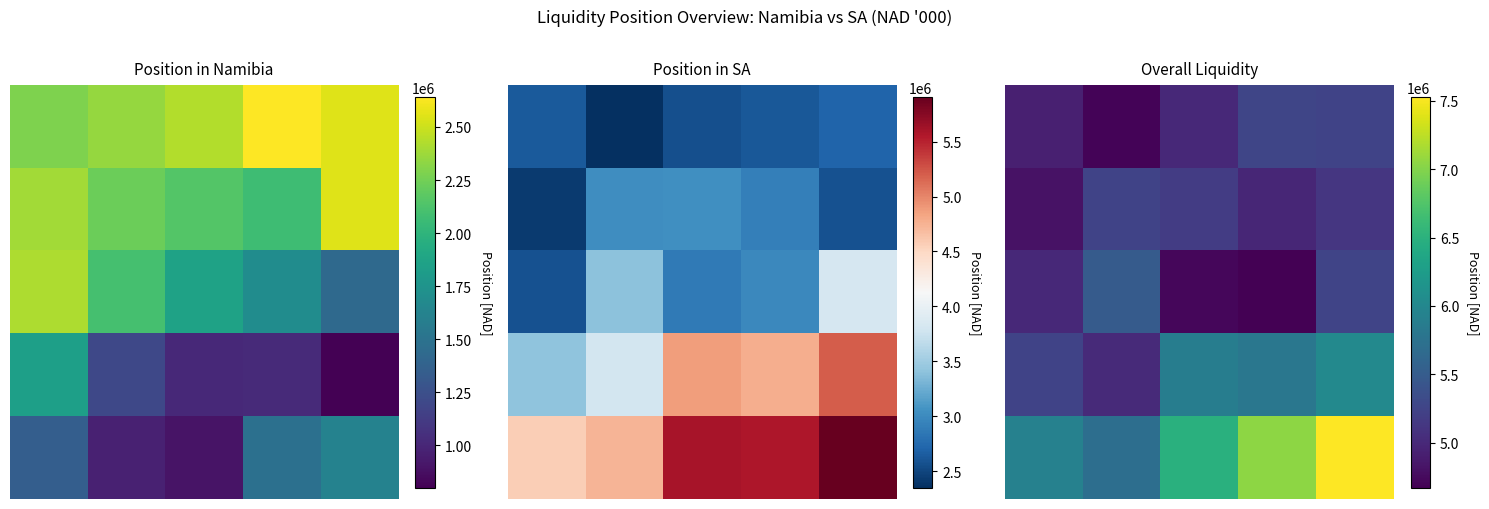

Between 3 and 1, which is larger?

3